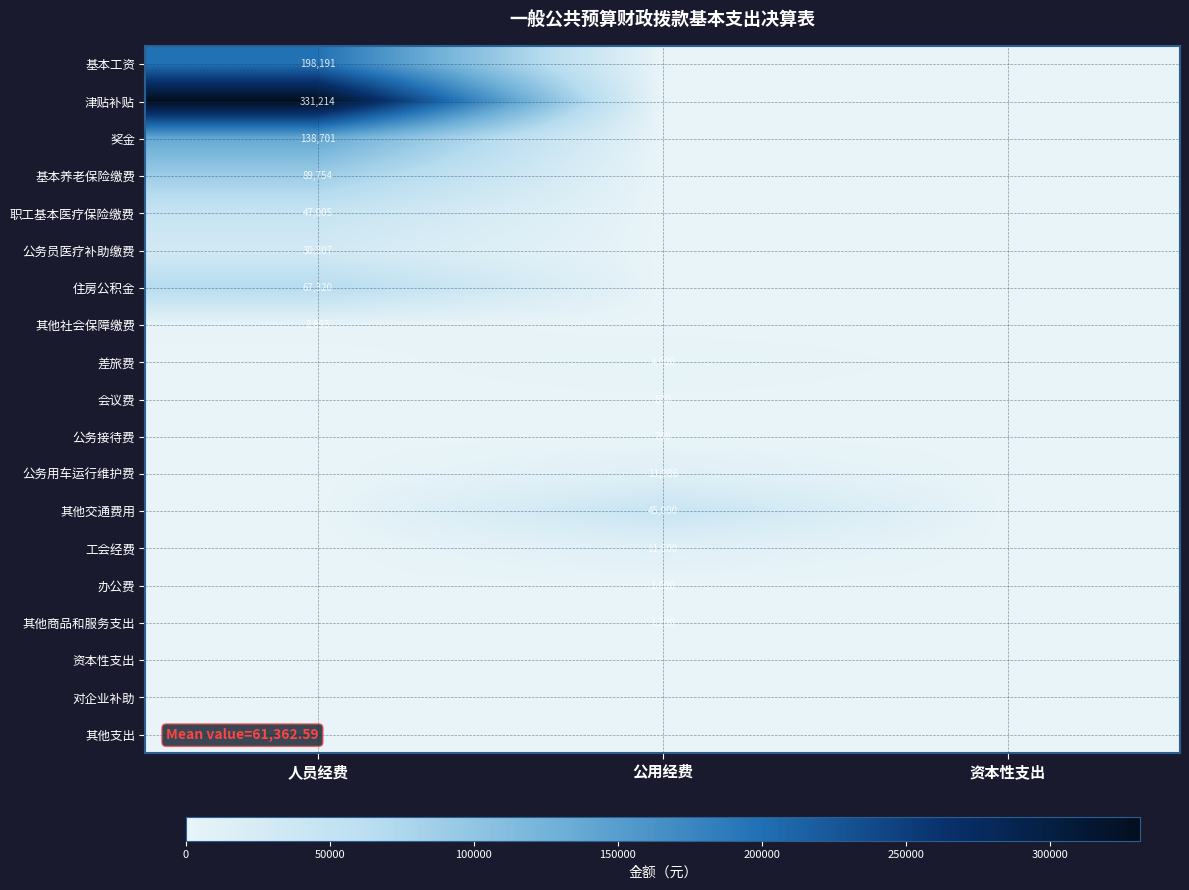

How many data points does each series have?

3